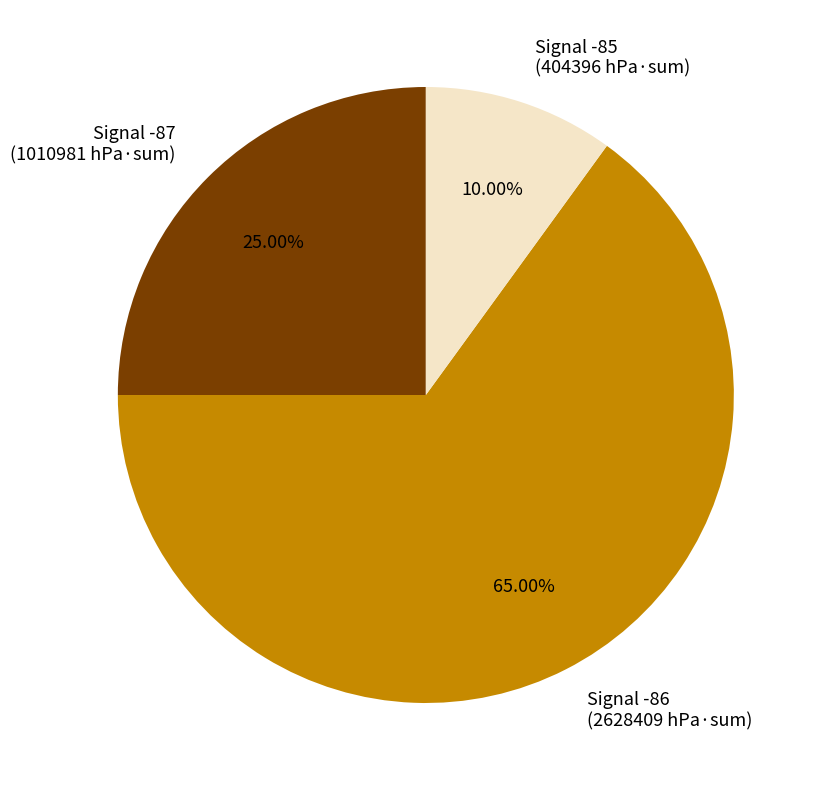

How many slices are in this pie chart?

3